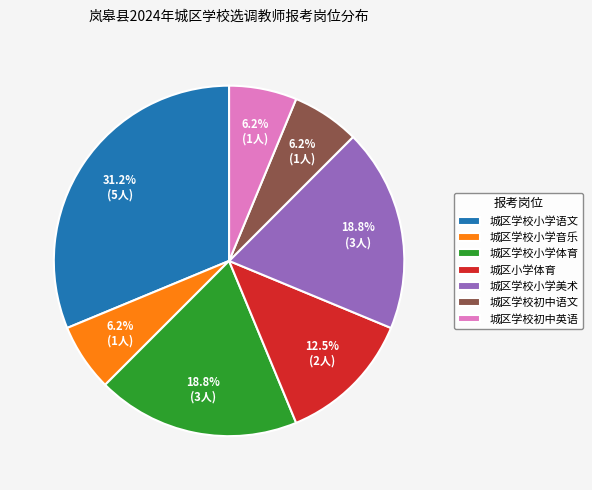

Approximately how many times larger is the value at 城区学校初中语文 compared to 城区学校小学音乐?

1.0